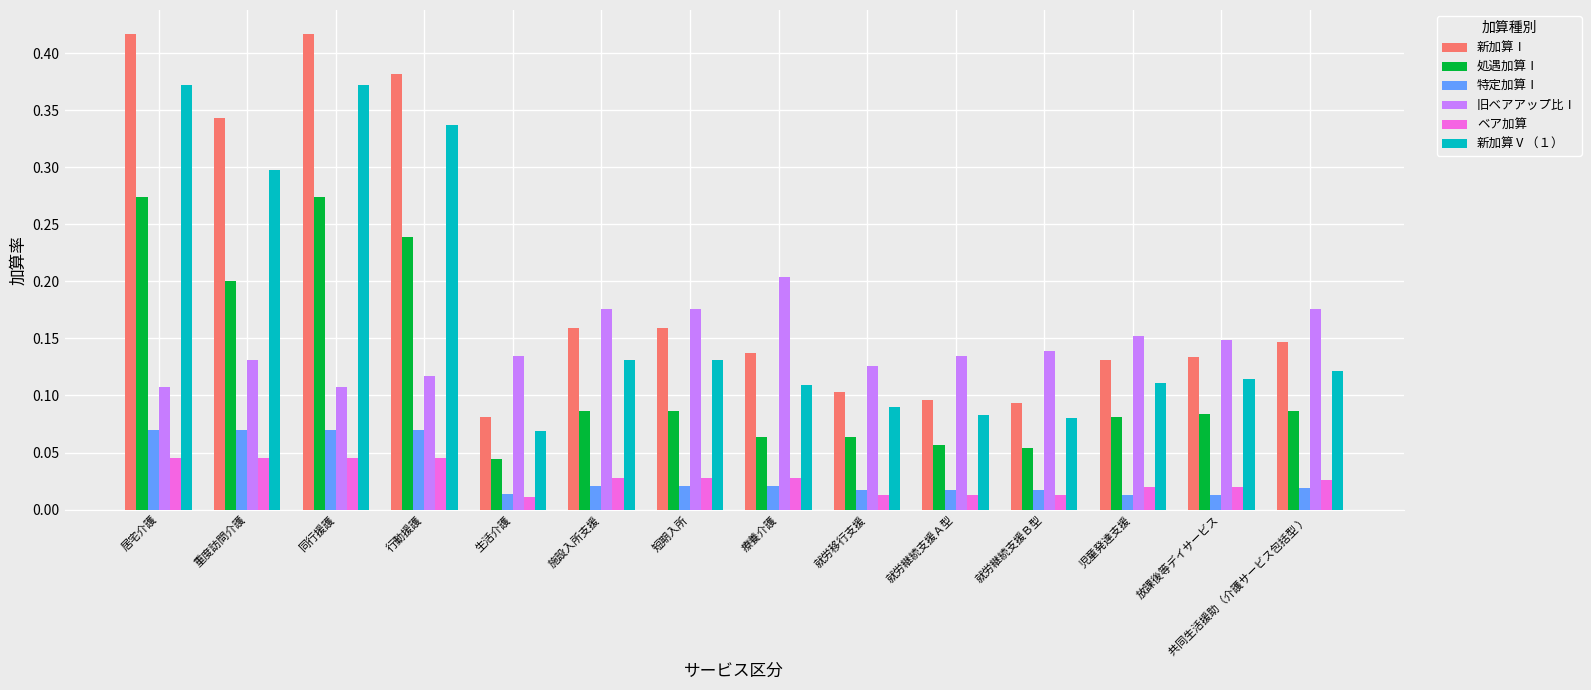

How many ベア加算 values are between 0 and 1?

14